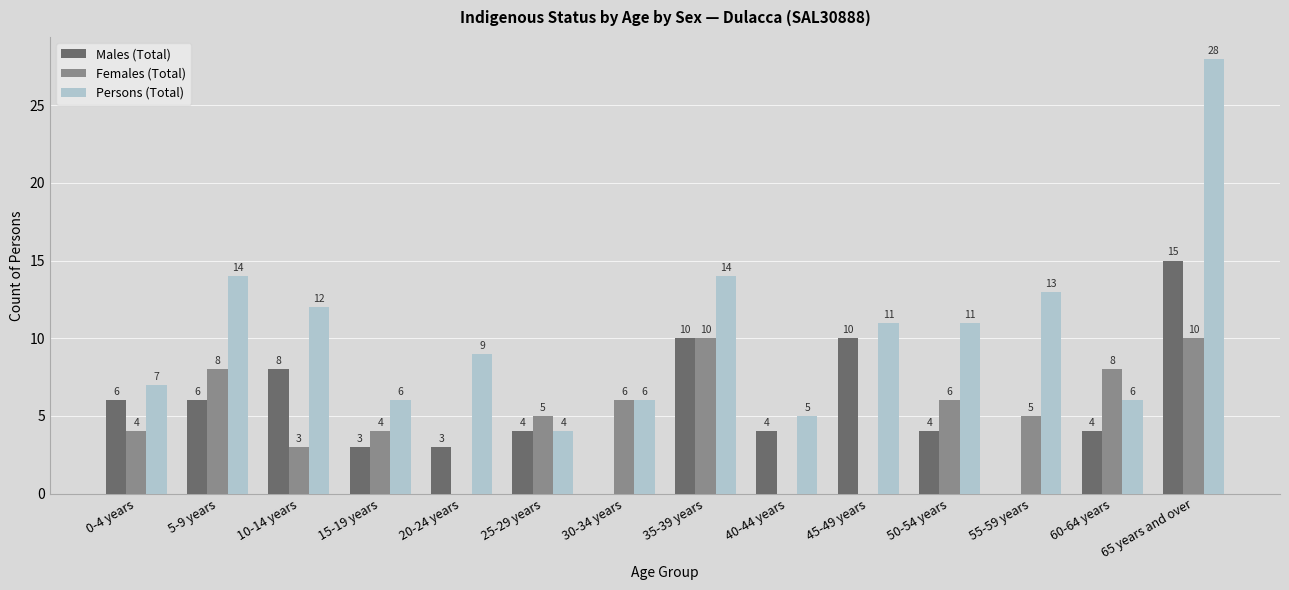

Between 15-19 years and 45-49 years, which series saw the biggest shift?

Males (Total)